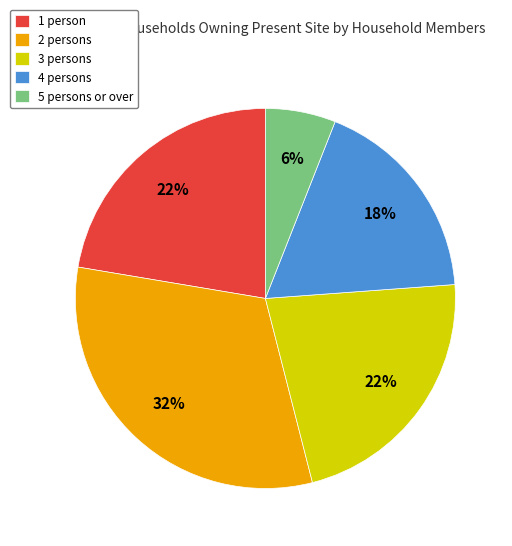

Do 5 persons or over and 2 persons together represent more than half of the pie?

No